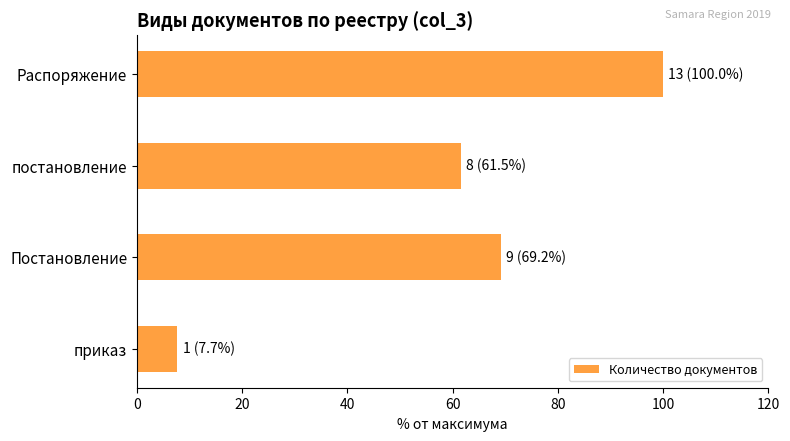

Reading top to bottom, extract all data points from this chart.

Распоряжение=100.0	постановление=61.5	Постановление=69.2	приказ=7.7